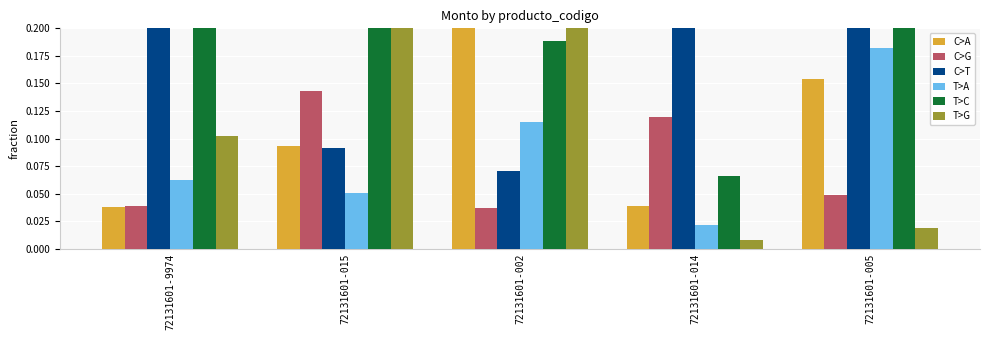

What position from the left is 72131601-002?

3